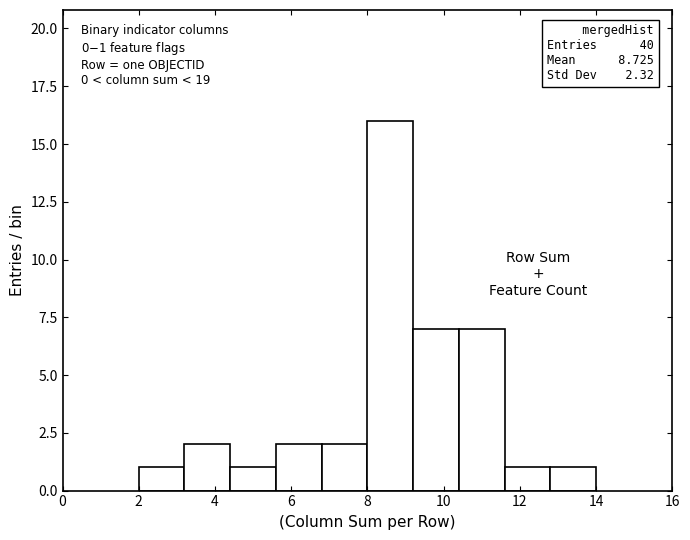

Over which range of the x-axis is the bar tallest?

8.0 to 9.2